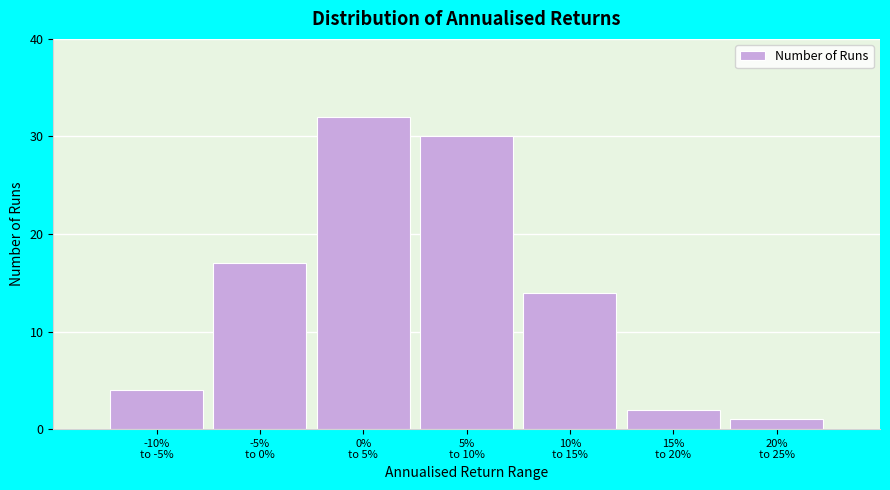

Reading left to right, what are all the values shown in this chart?

4	17	32	30	14	2	1